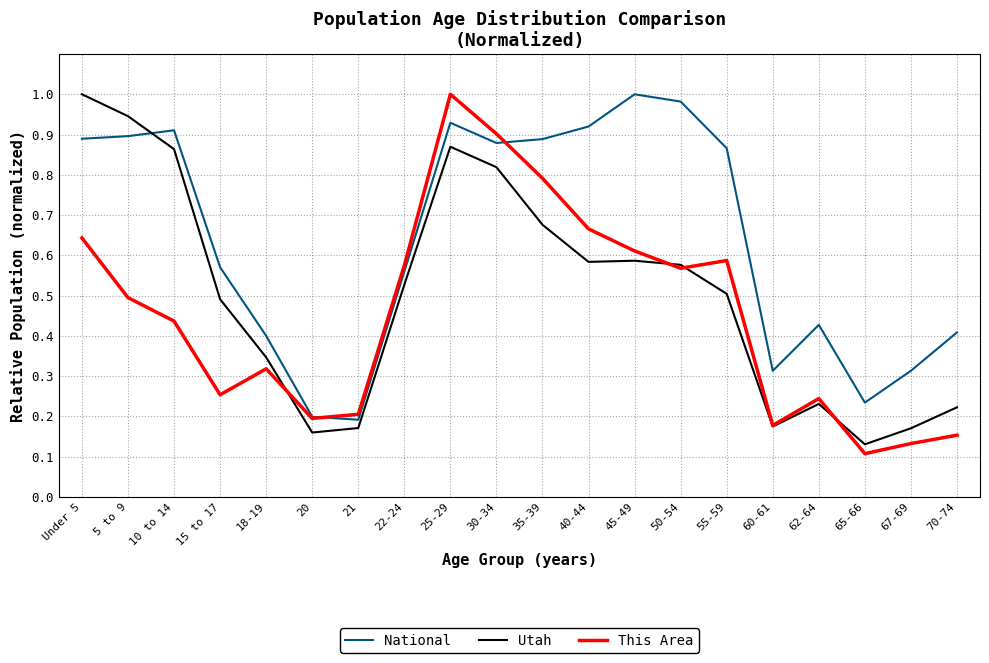

At which label does Utah reach its peak?

Under 5